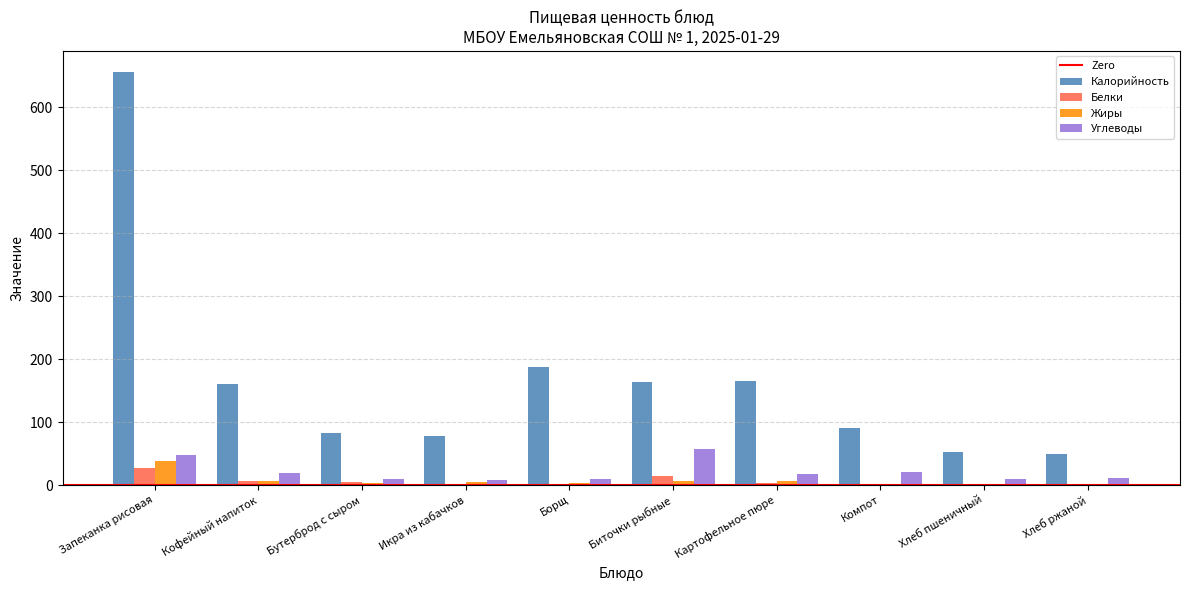

Which series changed the most between Икра из кабачков and Биточки рыбные?

Калорийность